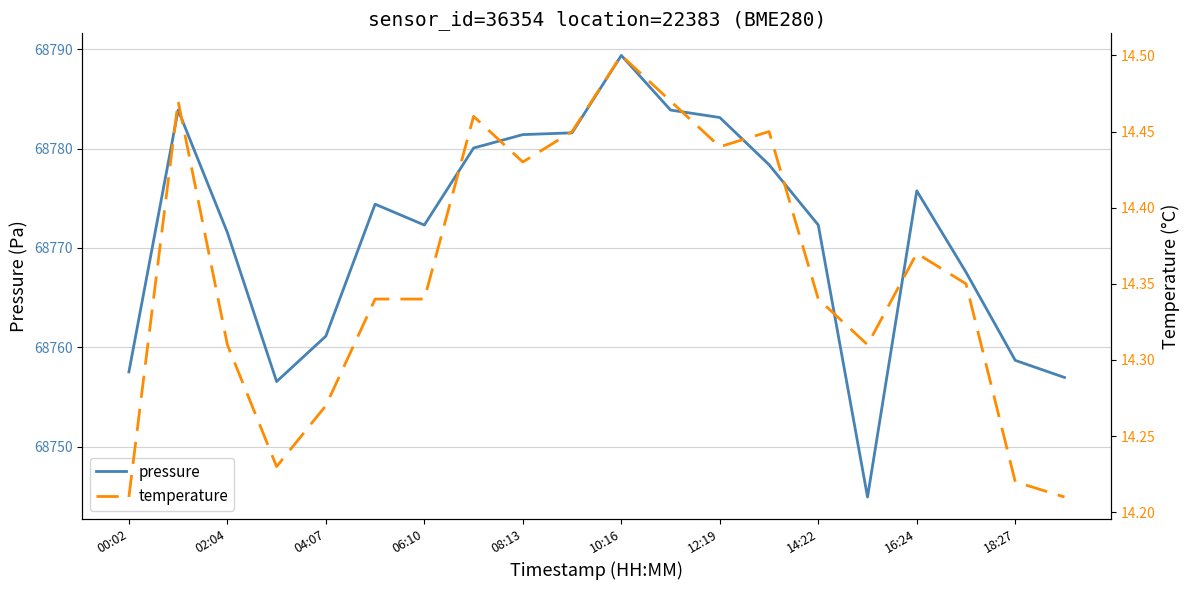

Does the chart have visible grid lines?

Yes